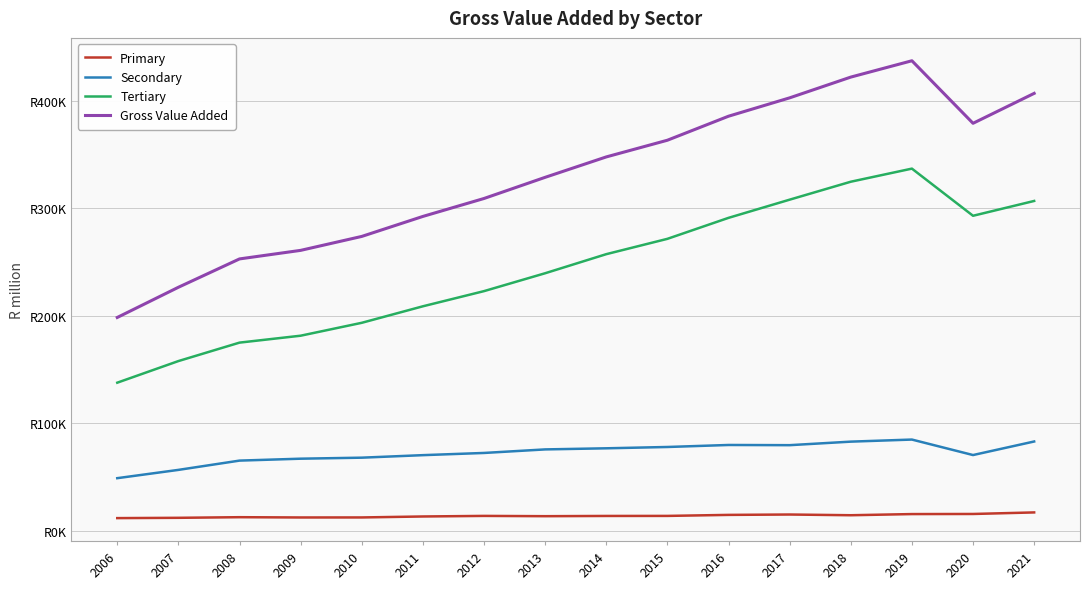

Does the chart display data point markers on the line(s)?

No